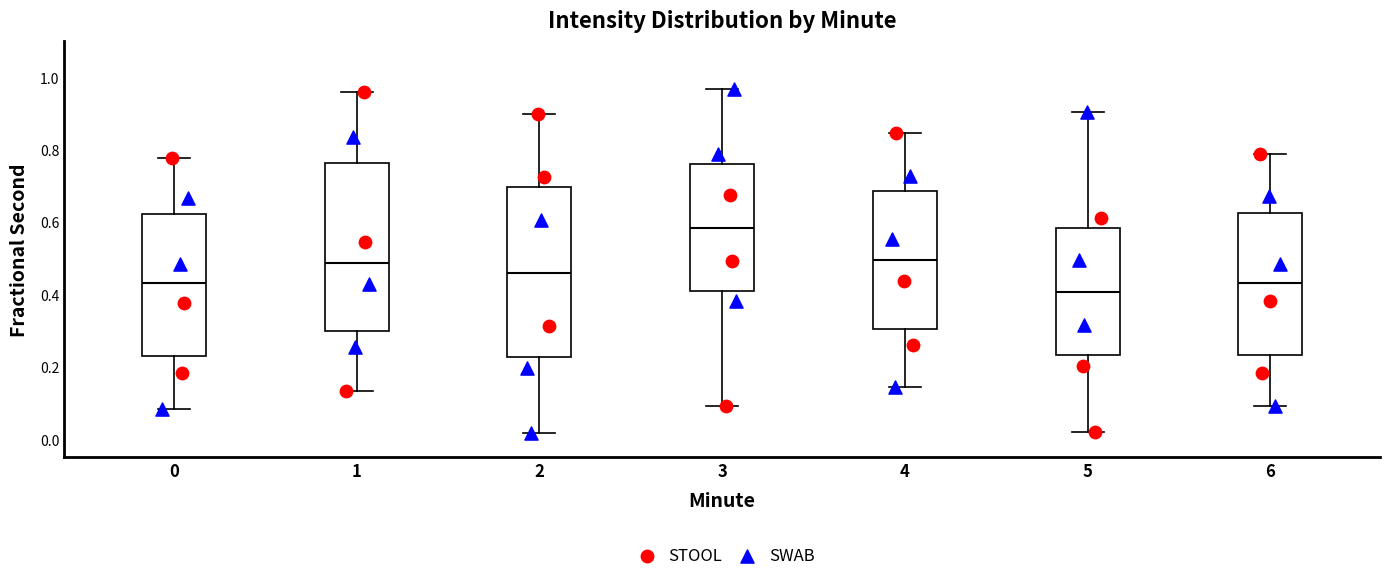

Reading left to right, read every box against the y-axis: the position of its median line, the range the box covers, and the ends of its whiskers. The values are not printed on the chart, so give them approximately, as read against the axis.

0: median 0.44, box 0.24 to 0.62, whiskers 0.08 to 0.78
1: median 0.48, box 0.30 to 0.76, whiskers 0.14 to 0.96
2: median 0.46, box 0.22 to 0.70, whiskers 0.02 to 0.90
3: median 0.58, box 0.40 to 0.76, whiskers 0.10 to 0.96
4: median 0.50, box 0.30 to 0.68, whiskers 0.14 to 0.84
5: median 0.40, box 0.24 to 0.58, whiskers 0.02 to 0.90
6: median 0.44, box 0.24 to 0.62, whiskers 0.10 to 0.78